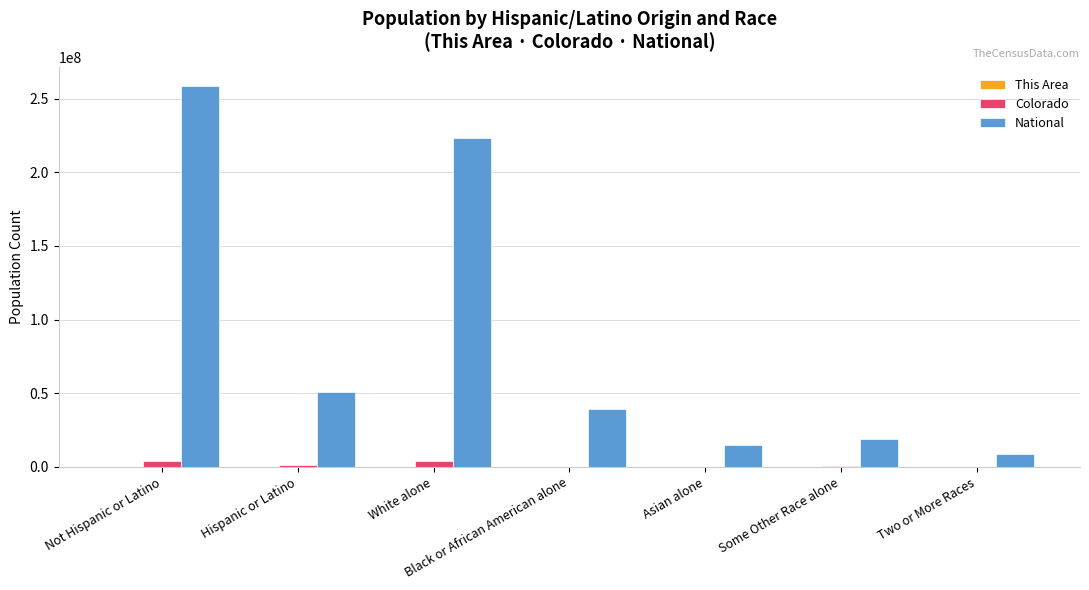

What is the sum of all National values?

614018815